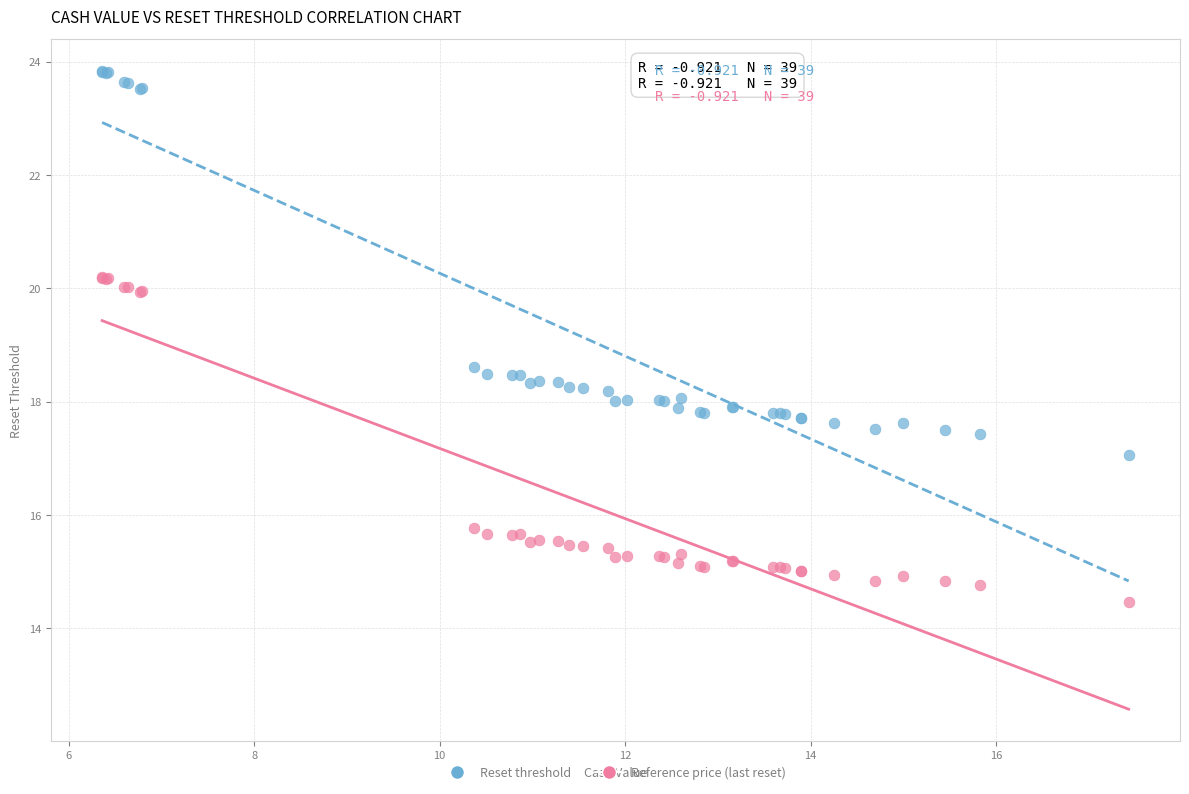

Which series reaches the maximum Y coordinate?

Reset threshold